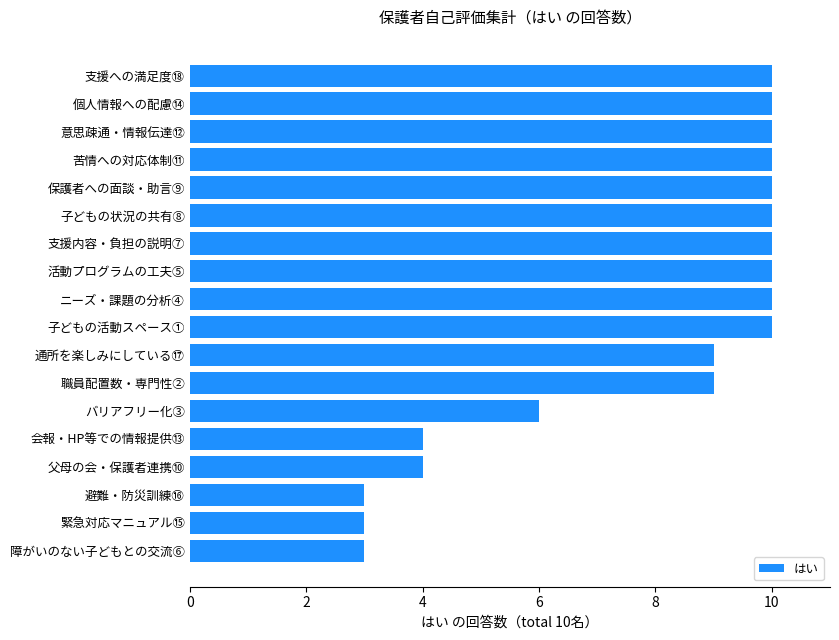

What is the sum of all values?

141